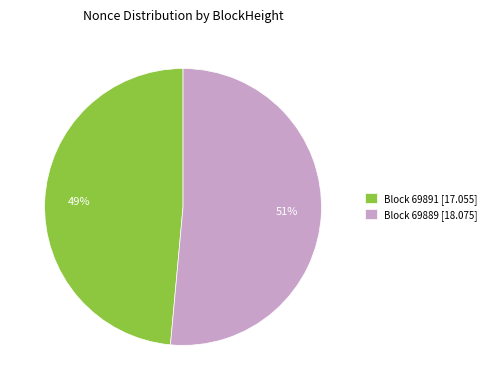

To the nearest percent, what is the combined percentage of Block 69889 [18.075] and Block 69891 [17.055]?

100%